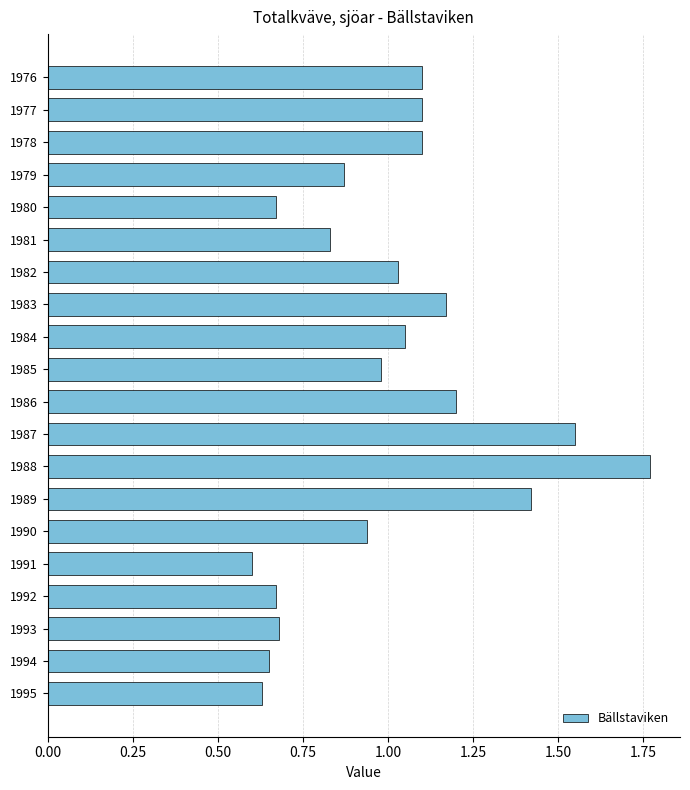

Is it true that the value at 1995 is 0.6?

True